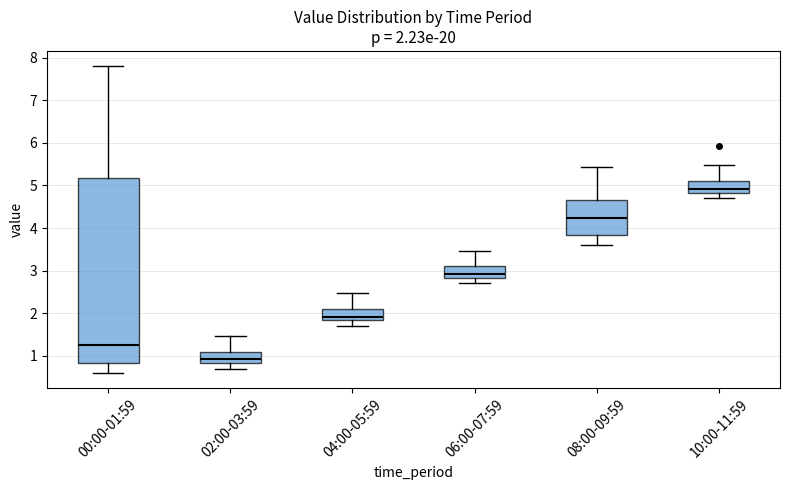

Which box's median line is the lowest?

02:00-03:59